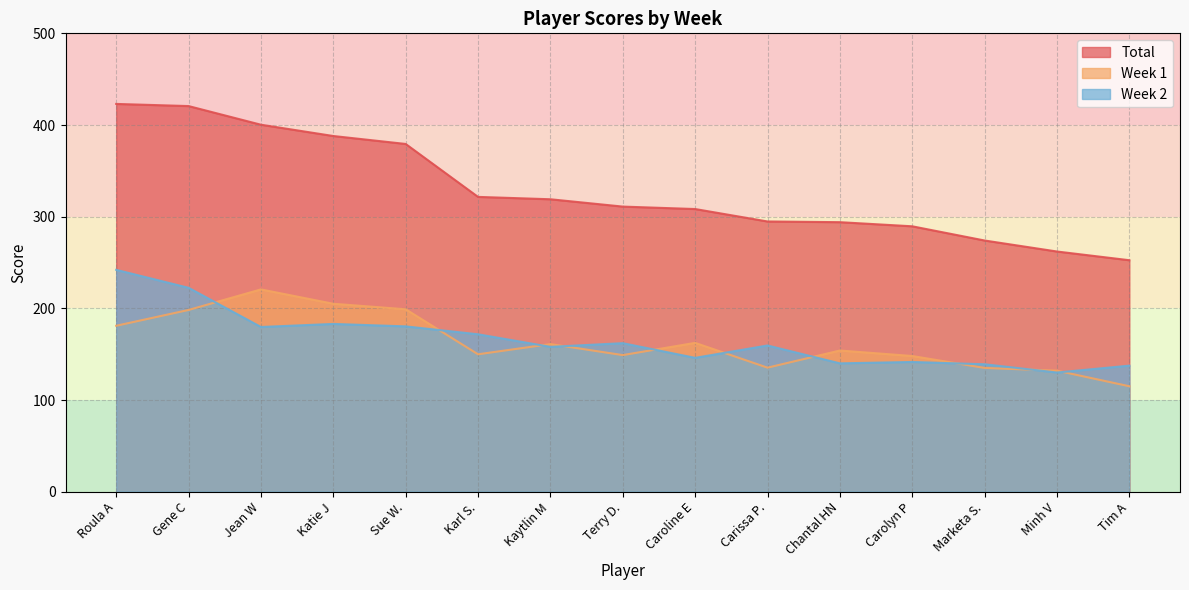

What is the label of the 8th point from the left?

Terry D.